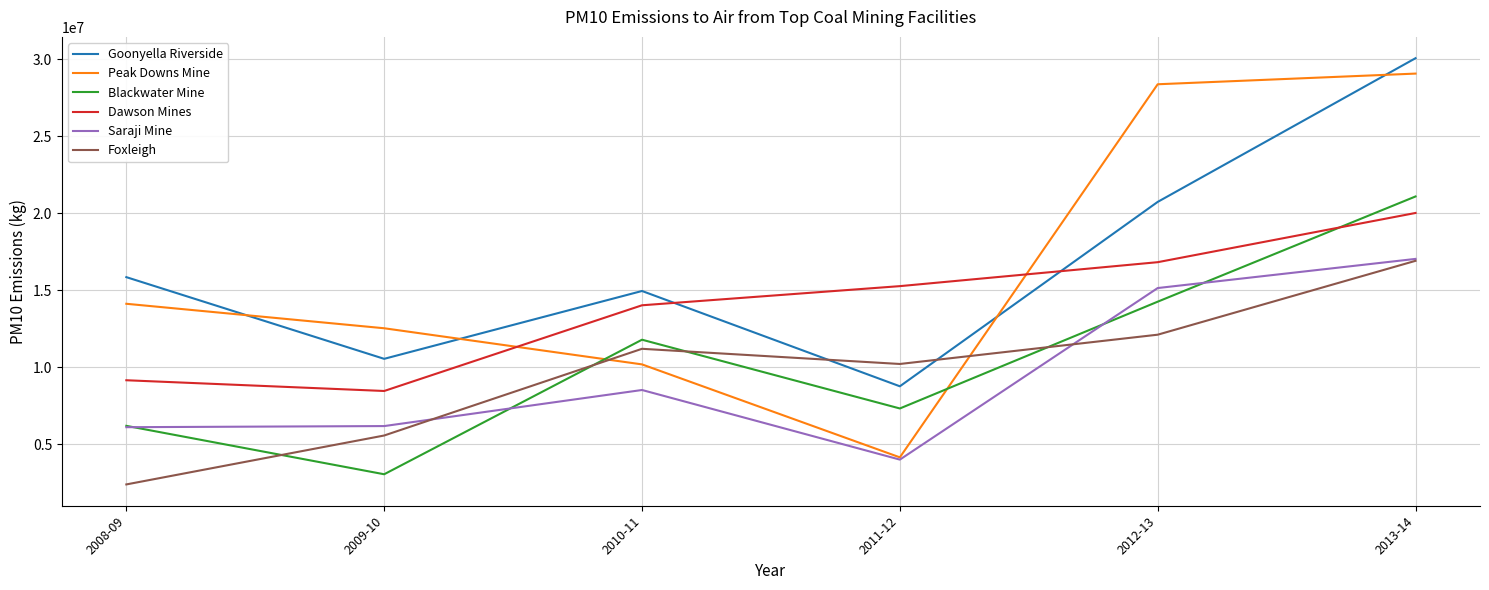

Is the value of Saraji Mine at 2008-09 greater than the value of Peak Downs Mine at 2010-11?

No